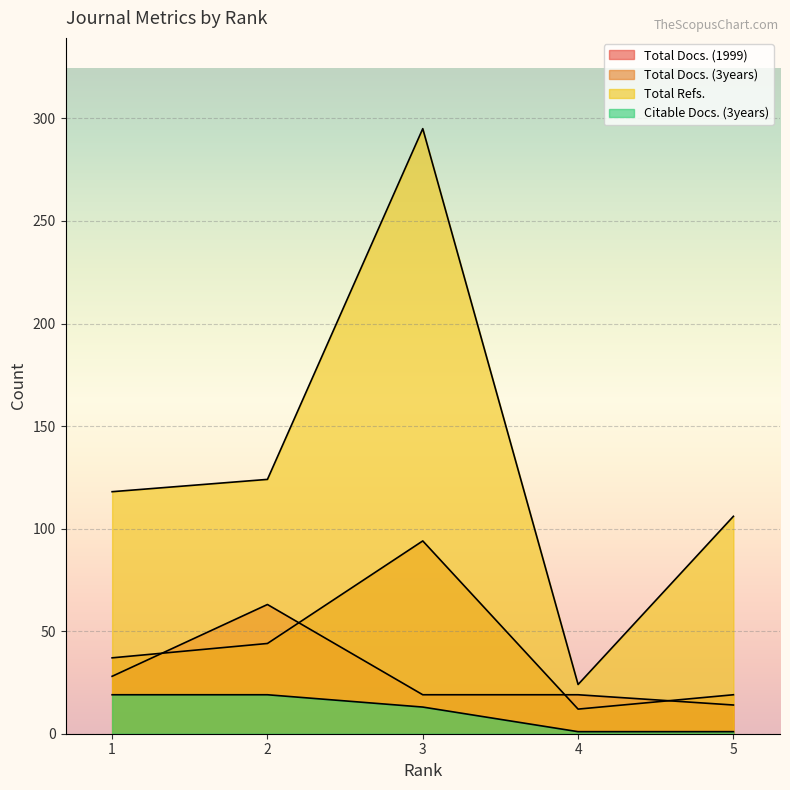

How many lines are shown in the chart?

4